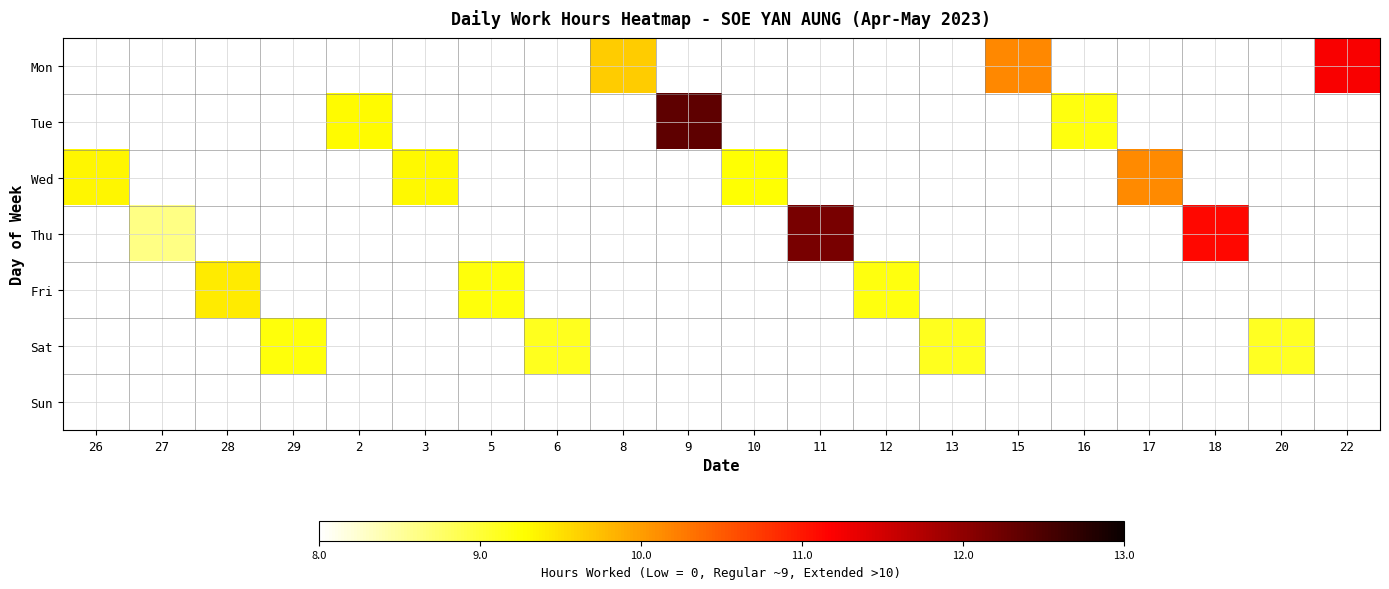

Which label corresponds to the smallest value in the chart?

27